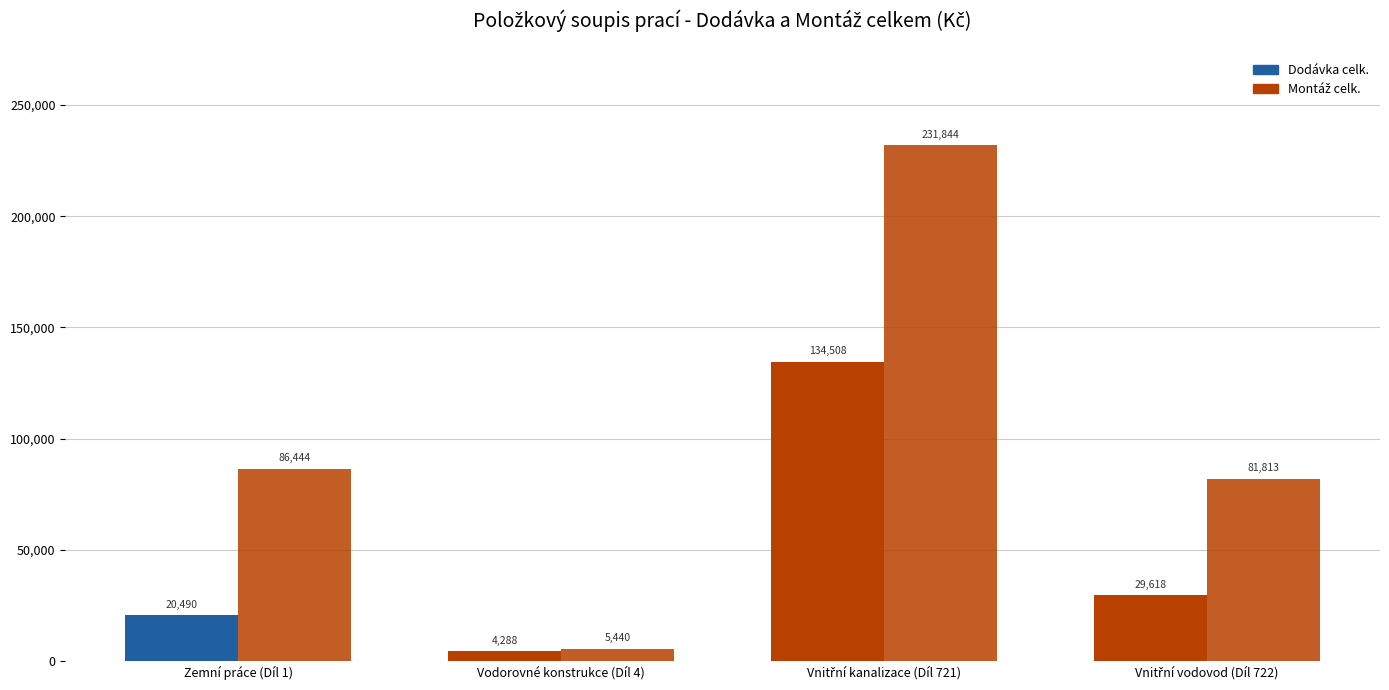

Reading left to right, list all the values displayed in this chart.

Dodávka celk.: Zemní práce (Díl 1)=20490.4	Vodorovné konstrukce (Díl 4)=4288.3	Vnitřní kanalizace (Díl 721)=134508.5	Vnitřní vodovod (Díl 722)=29618.4
Montáž celk.: Zemní práce (Díl 1)=86444.2	Vodorovné konstrukce (Díl 4)=5439.7	Vnitřní kanalizace (Díl 721)=231843.8	Vnitřní vodovod (Díl 722)=81812.8